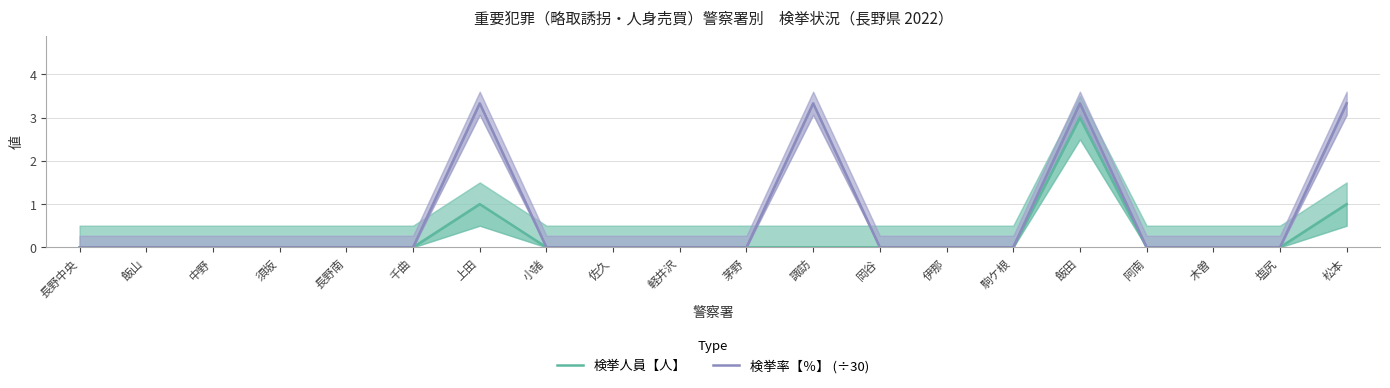

How many lines are shown in the chart?

2